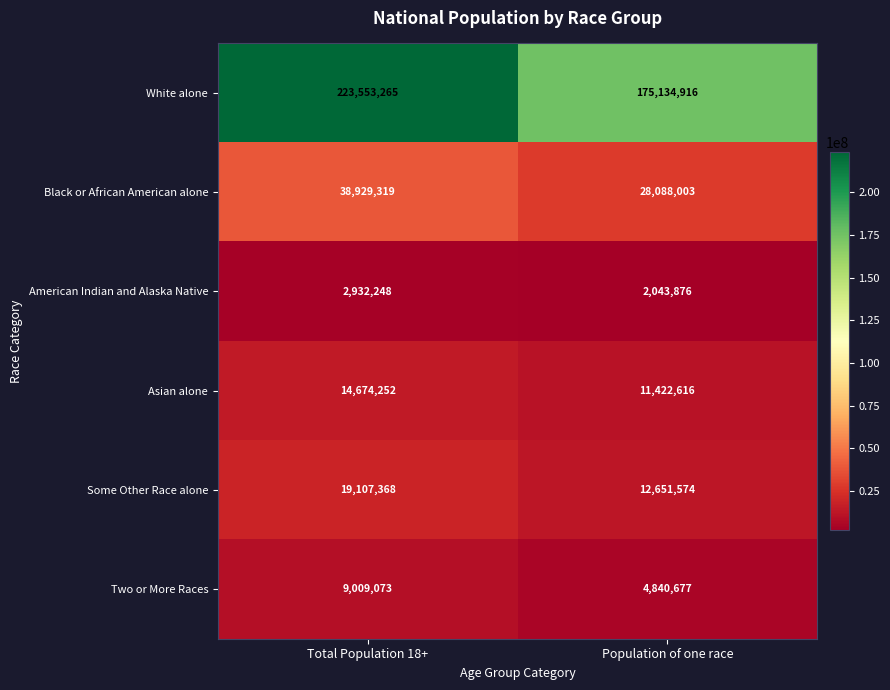

Reading left to right, transcribe all the data shown in this chart.

White alone: 223553265	175134916
Black or African American alone: 38929319	28088003
American Indian and Alaska Native: 2932248	2043876
Asian alone: 14674252	11422616
Some Other Race alone: 19107368	12651574
Two or More Races: 9009073	4840677